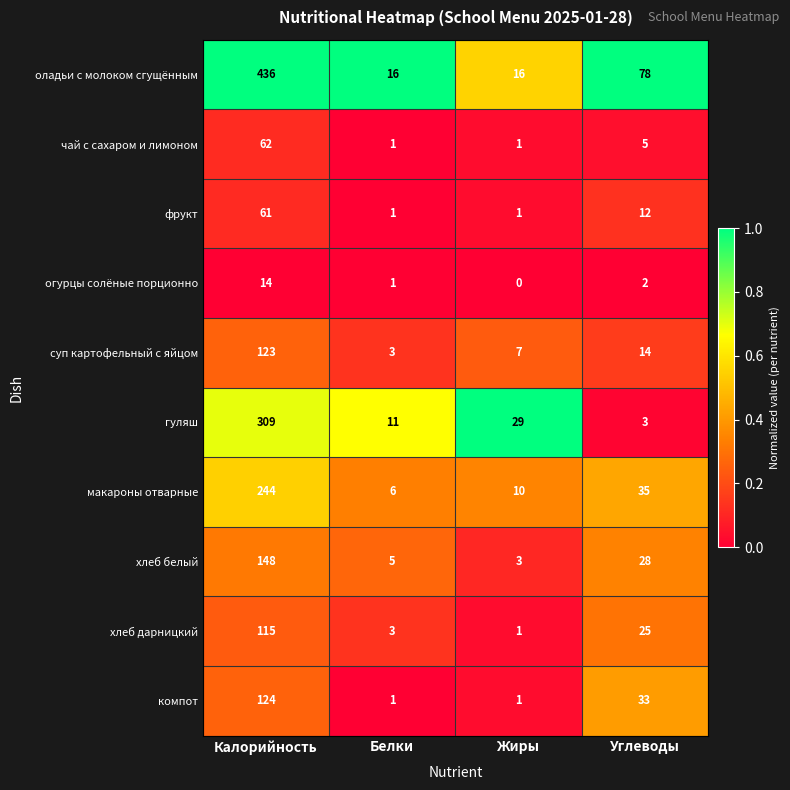

Is it true that суп картофельный с яйцом equals 14 at Углеводы?

True